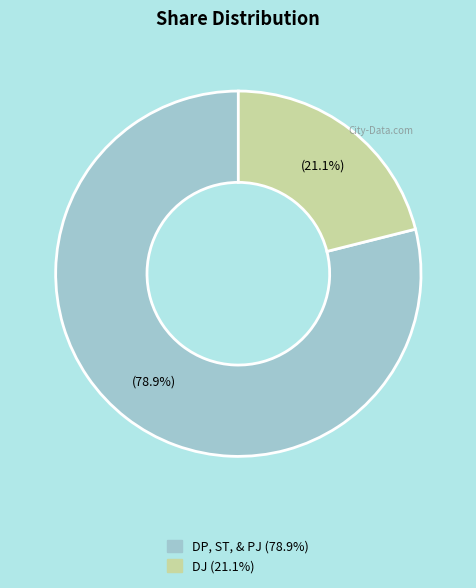

Is it true that DP, ST, & PJ is 70% of the pie?

False